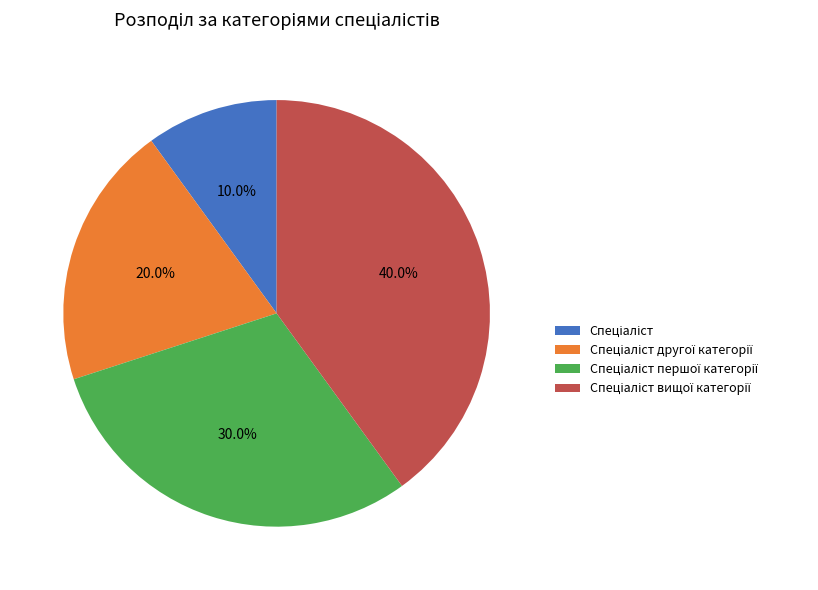

Does any single category account for the majority?

No